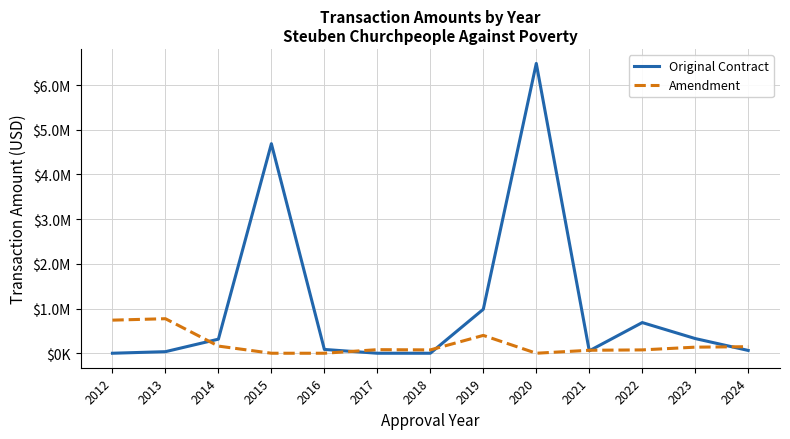

At which category is the sum across all series the highest?

2020